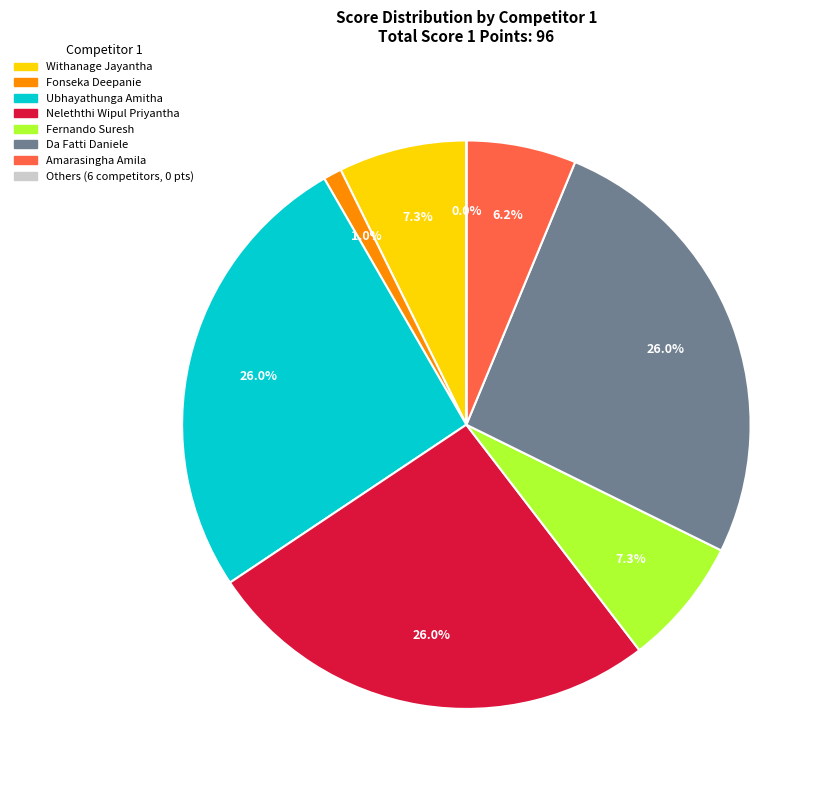

Is there a majority slice in this chart?

No